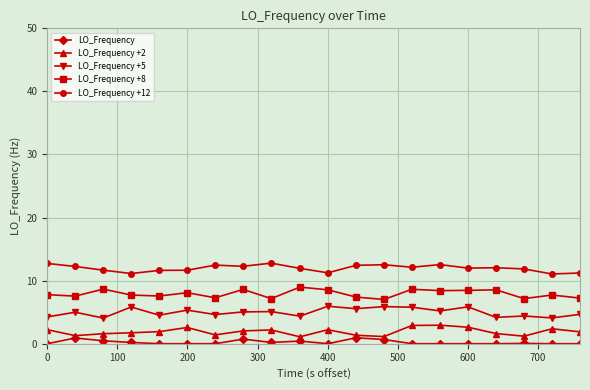

True or false: LO_Frequency +8 and LO_Frequency +5 intersect in this chart.

False